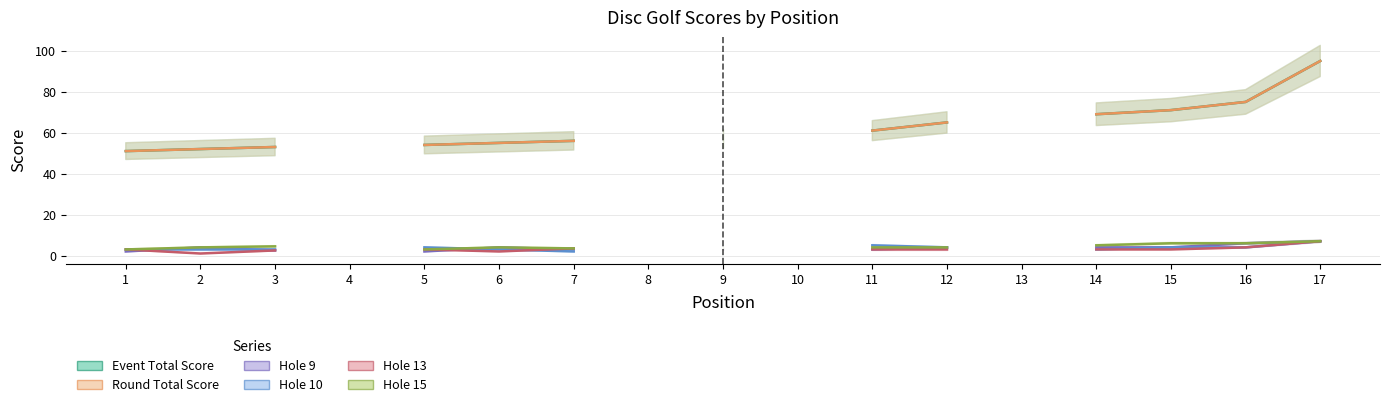

What is the total value across all series at 7?

124